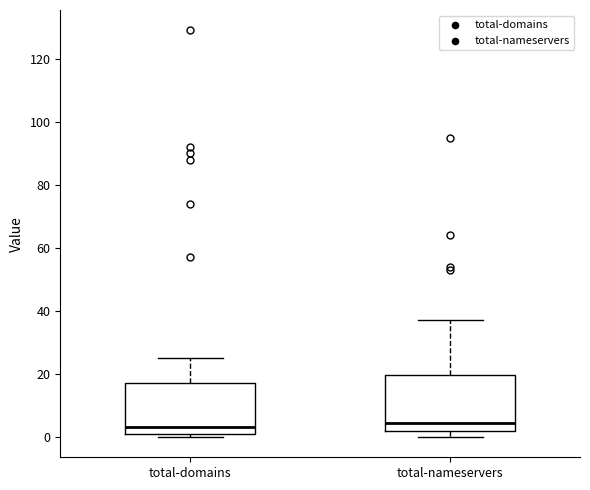

Reading left to right, transcribe this box plot: for each box, give where its median line is, the range the box spans, and where its two whiskers end, as read against the y-axis. The values are not printed on the chart, so give them approximately, as read against the axis.

total-domains: median 4, box 2 to 18, whiskers 0 to 26
total-nameservers: median 4, box 2 to 20, whiskers 0 to 38